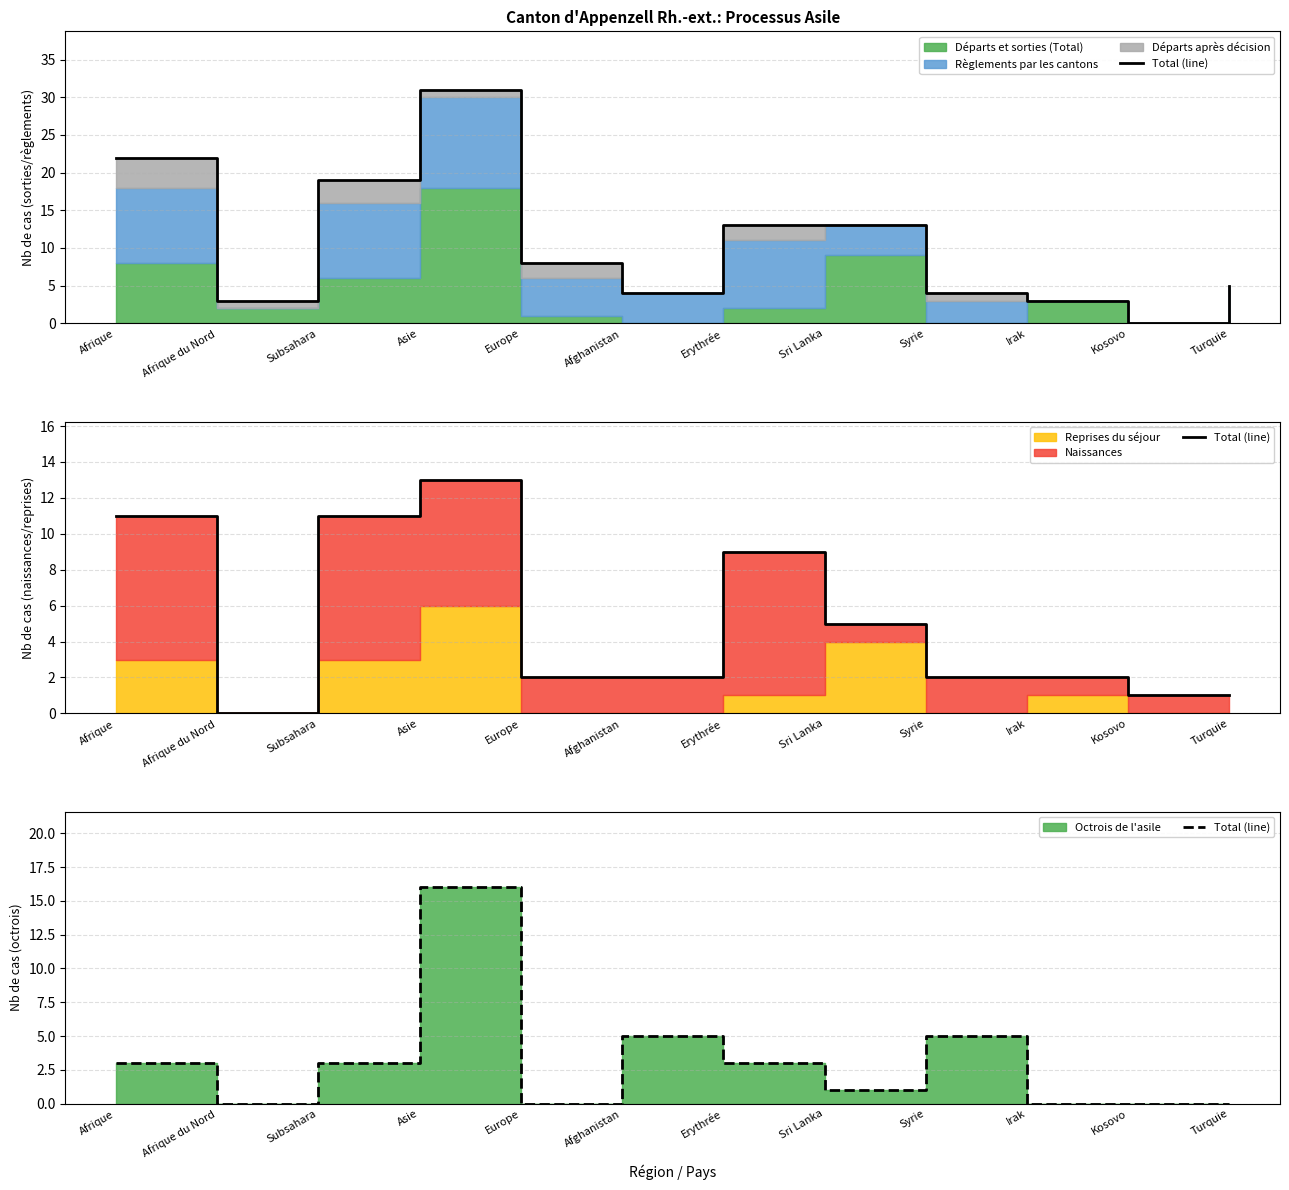

Reading right to left, list all the values displayed in this chart.

Turquie=0	Kosovo=0	Irak=0	Syrie=5	Sri Lanka=1	Erythrée=3	Afghanistan=5	Europe=0	Asie=16	Subsahara=3	Afrique du Nord=0	Afrique=3